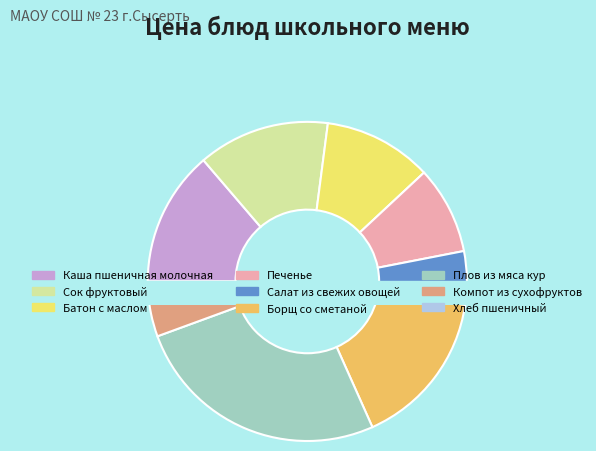

Which category has the biggest portion of the pie?

Плов из мяса кур